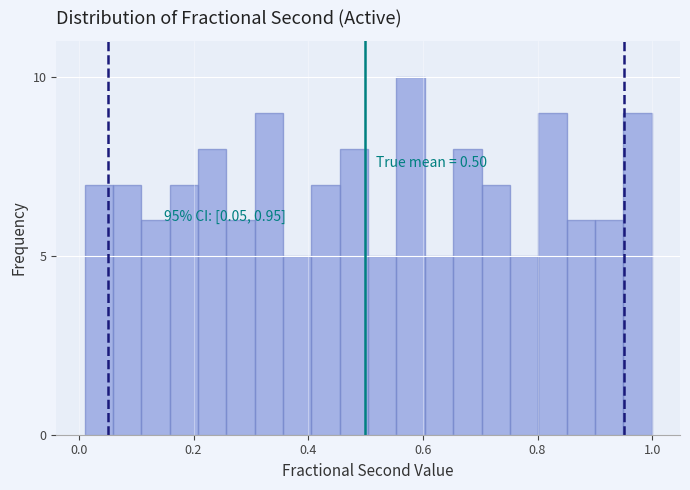

Around what value on the x-axis is the tallest bar? Give the approximate position of its centre, as read against the axis.

0.58